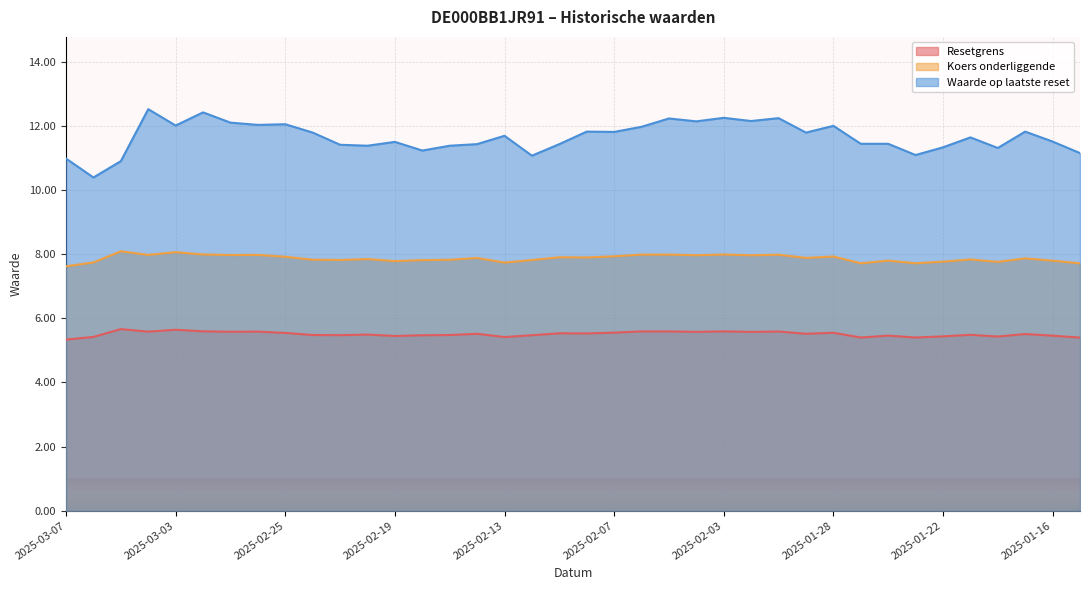

At which category does Resetgrens reach its first local valley?

2025-03-04